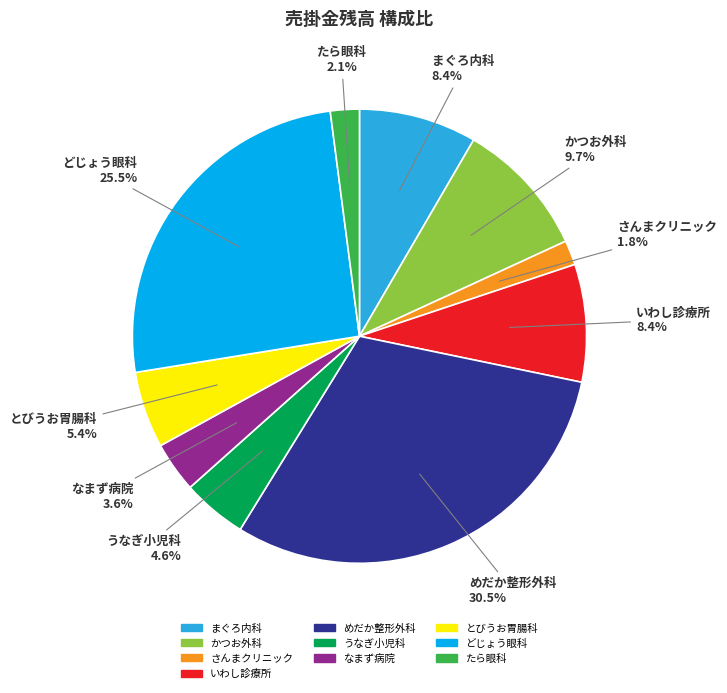

How many slices are in this pie chart?

10